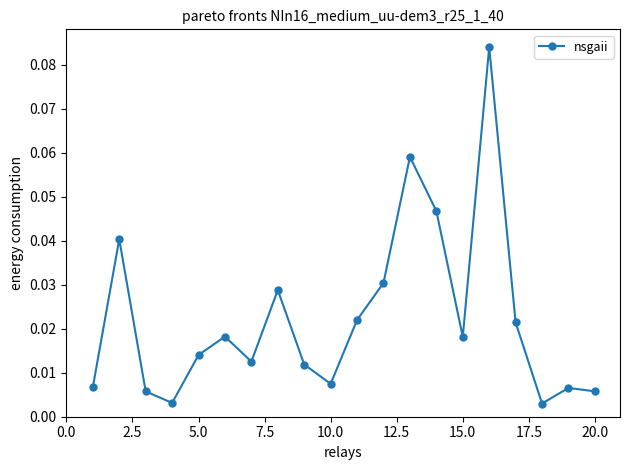

What is the sum of all values?

0.4